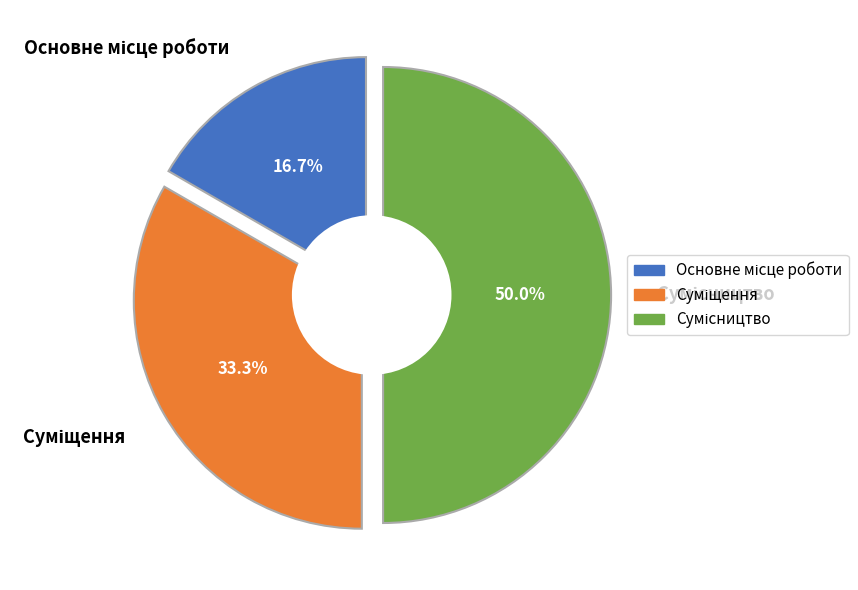

Which category has the smallest portion of the pie?

Основне місце роботи